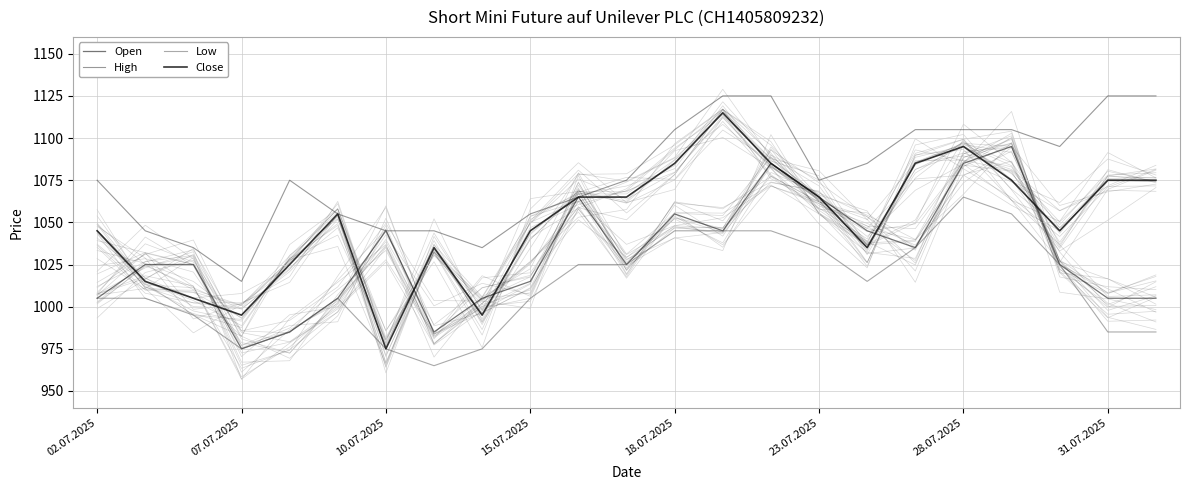

What position from the left is 02.07.2025?

1